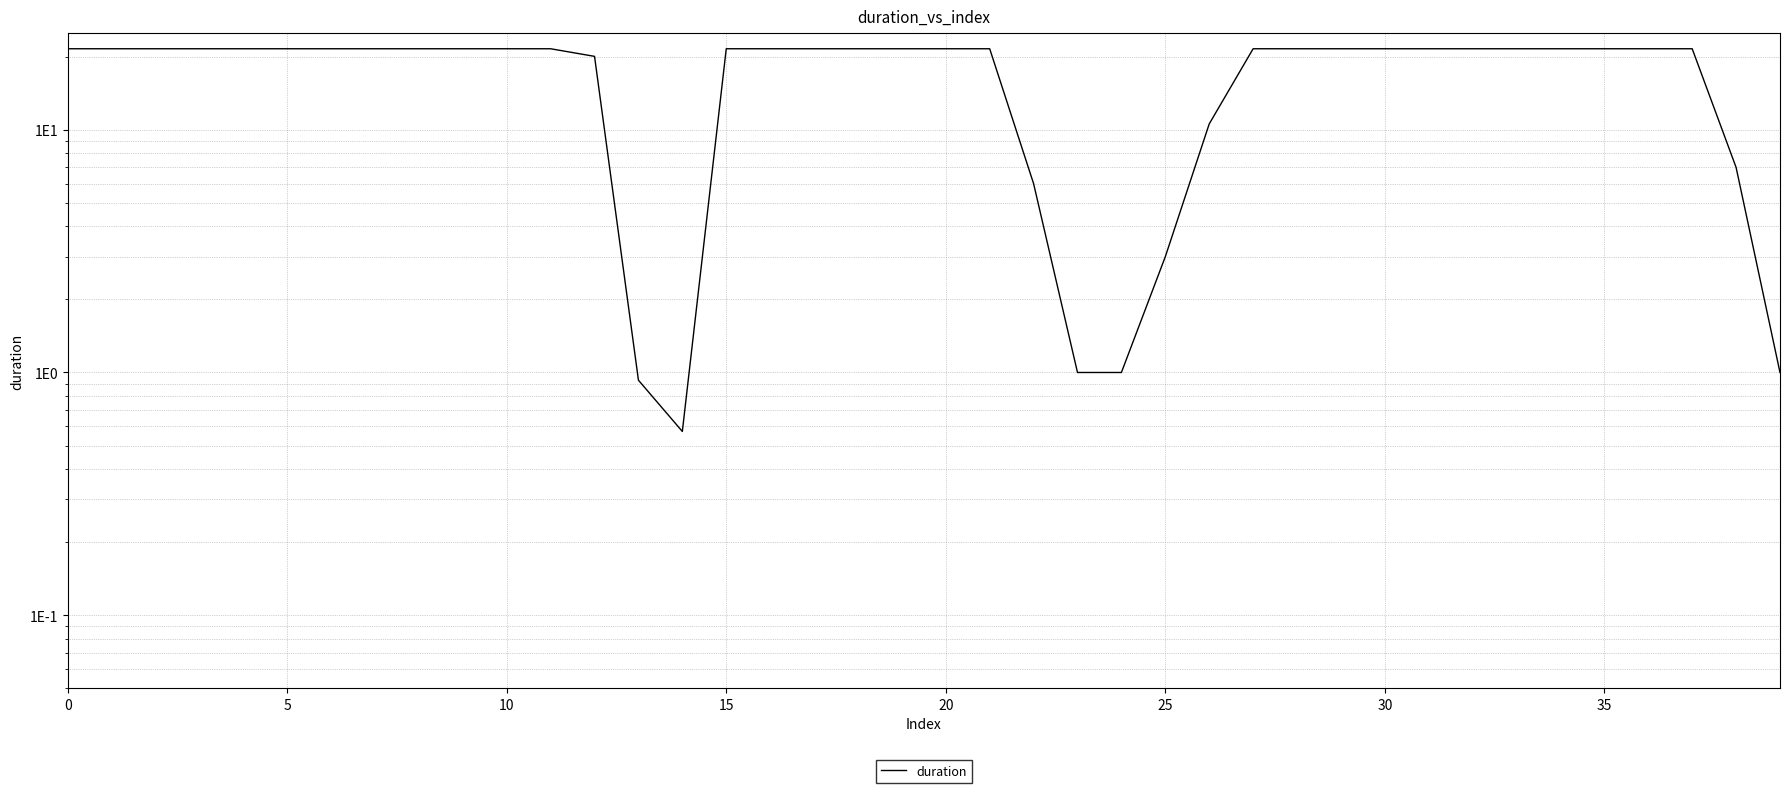

What is the minimum value shown in the chart?

0.6